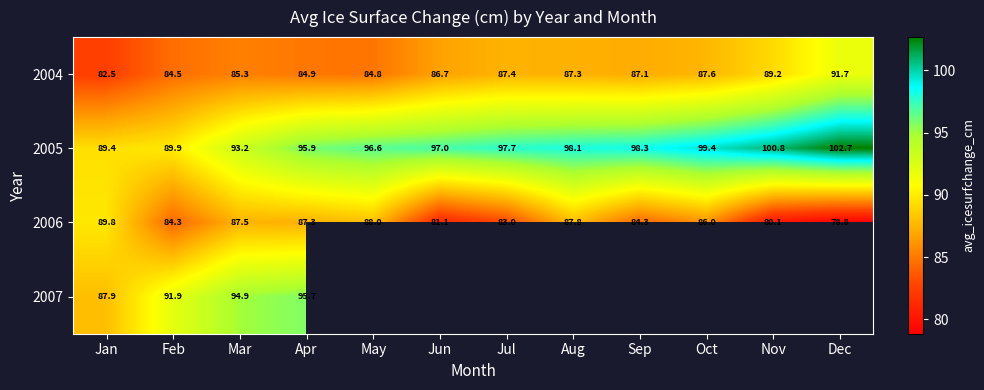

At which label does 2004 reach its peak?

Dec